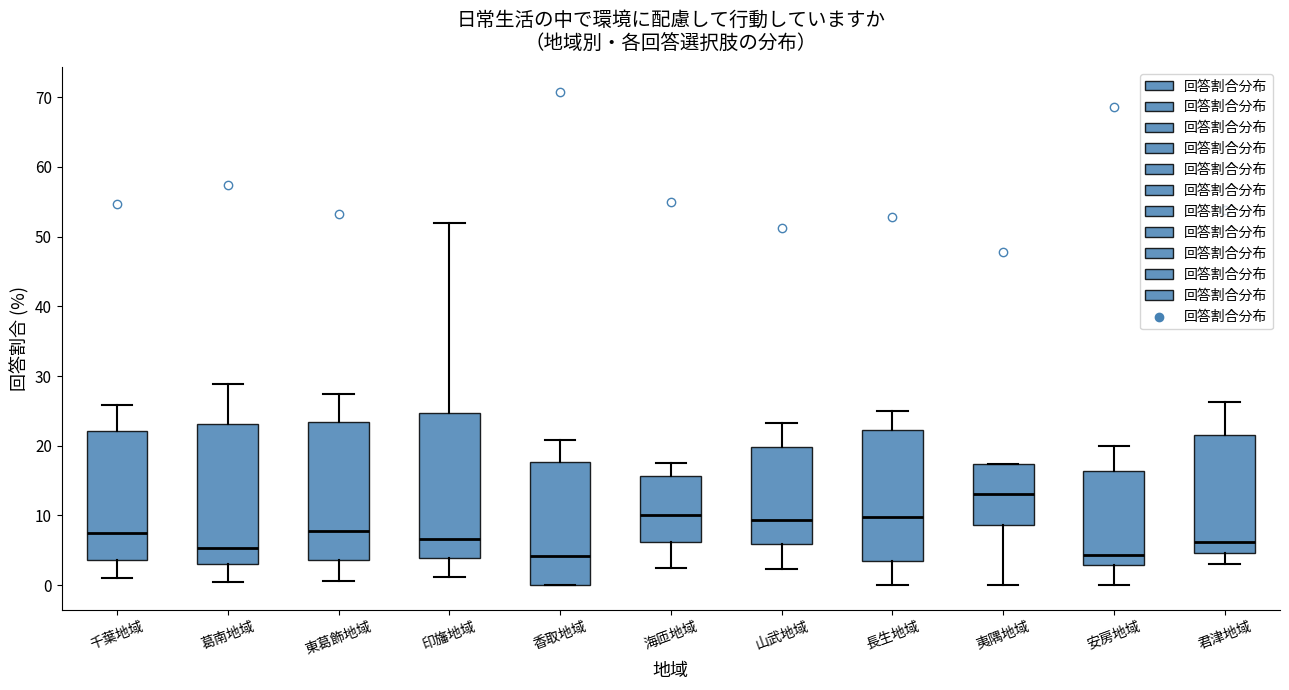

Reading left to right, transcribe this box plot: for each box, give where its median line is, the range the box spans, and where its two whiskers end, as read against the y-axis. The values are not printed on the chart, so give them approximately, as read against the axis.

千葉地域: median 8, box 4 to 22, whiskers 1 to 26
葛南地域: median 5, box 3 to 23, whiskers 1 to 29
東葛飾地域: median 8, box 4 to 23, whiskers 1 to 27
印旛地域: median 7, box 4 to 25, whiskers 1 to 52
香取地域: median 4, box 0 to 18, whiskers 0 to 21
海匝地域: median 10, box 6 to 16, whiskers 3 to 18
山武地域: median 9, box 6 to 20, whiskers 2 to 23
長生地域: median 10, box 4 to 22, whiskers 0 to 25
夷隅地域: median 13, box 9 to 17, whiskers 0 to 17
安房地域: median 4, box 3 to 16, whiskers 0 to 20
君津地域: median 6, box 5 to 22, whiskers 3 to 26